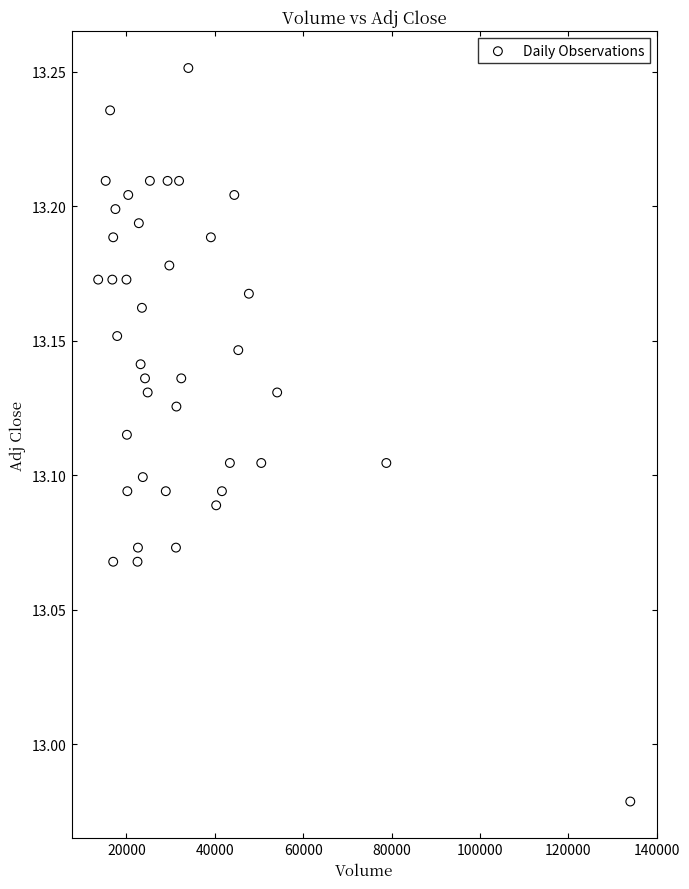

What is the range of Y values (max minus min)?

0.3